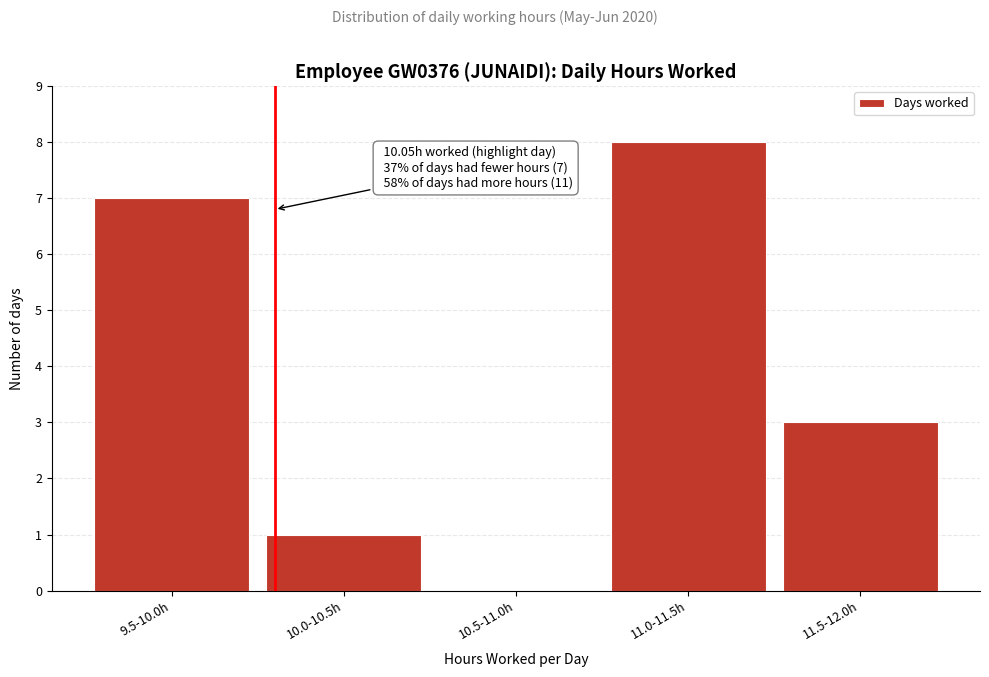

Reading right to left, list all the values displayed in this chart.

11.5-12.0h=3	11.0-11.5h=8	10.5-11.0h=0	10.0-10.5h=1	9.5-10.0h=7